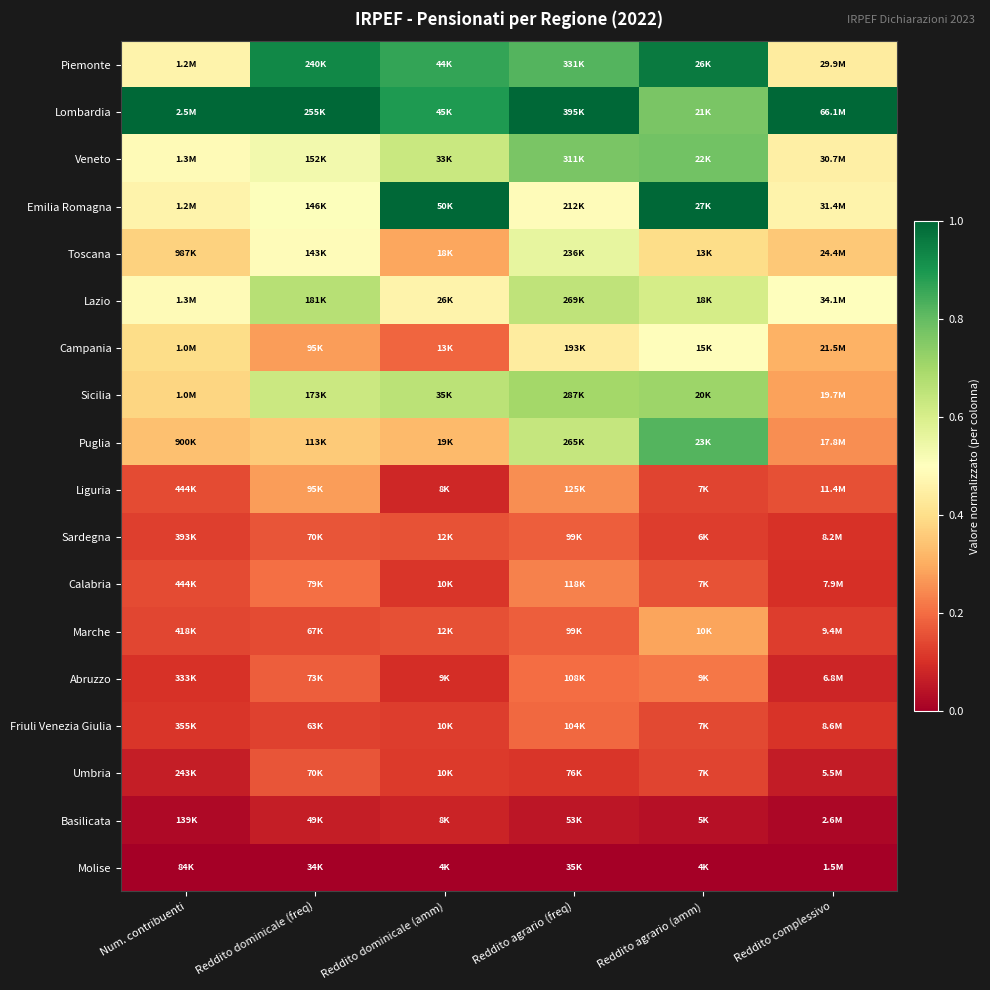

Which has a higher value, Reddito dominicale (amm) or Num. contribuenti?

Reddito dominicale (amm)